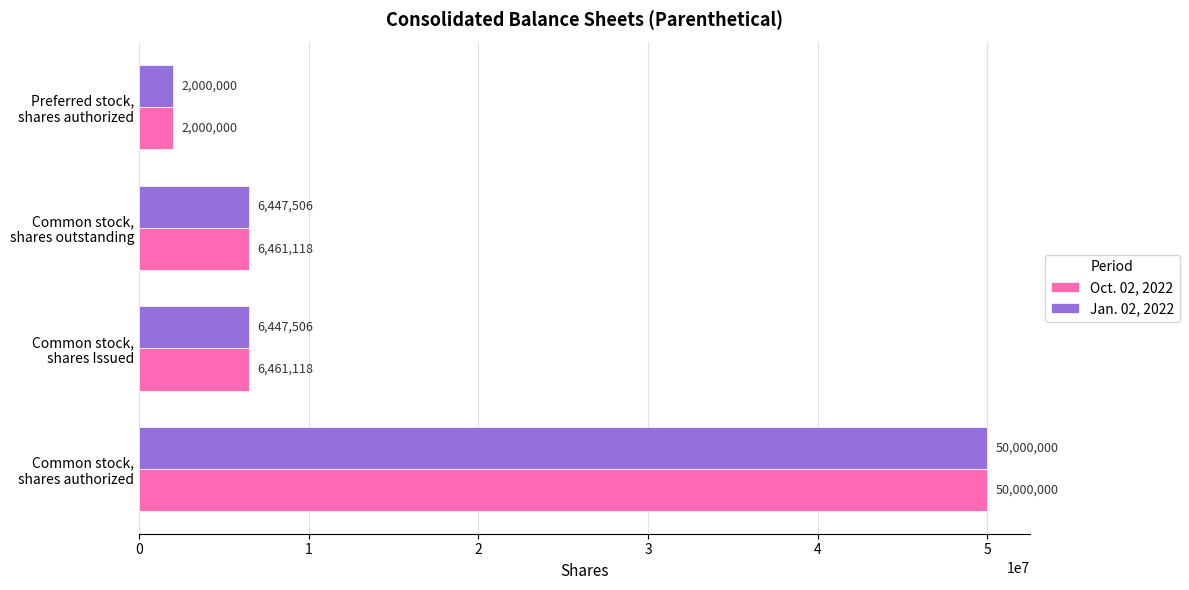

Which series has the largest total across all categories?

Oct. 02, 2022